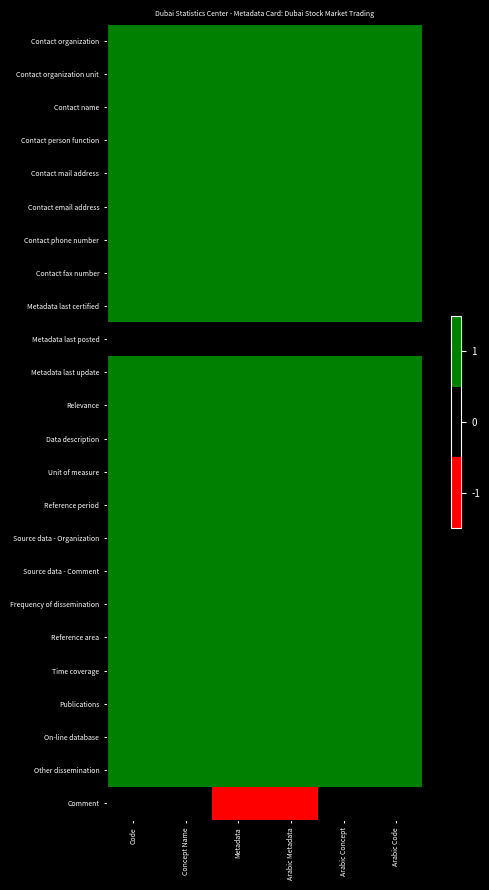

Reading left to right, what are all the values shown in this chart?

Contact organization: Code=1	Concept Name=1	Metadata=1	Arabic Metadata=1	Arabic Concept=1	Arabic Code=1
Contact organization unit: Code=1	Concept Name=1	Metadata=1	Arabic Metadata=1	Arabic Concept=1	Arabic Code=1
Contact name: Code=1	Concept Name=1	Metadata=1	Arabic Metadata=1	Arabic Concept=1	Arabic Code=1
Contact person function: Code=1	Concept Name=1	Metadata=1	Arabic Metadata=1	Arabic Concept=1	Arabic Code=1
Contact mail address: Code=1	Concept Name=1	Metadata=1	Arabic Metadata=1	Arabic Concept=1	Arabic Code=1
Contact email address: Code=1	Concept Name=1	Metadata=1	Arabic Metadata=1	Arabic Concept=1	Arabic Code=1
Contact phone number: Code=1	Concept Name=1	Metadata=1	Arabic Metadata=1	Arabic Concept=1	Arabic Code=1
Contact fax number: Code=1	Concept Name=1	Metadata=1	Arabic Metadata=1	Arabic Concept=1	Arabic Code=1
Metadata last certified: Code=1	Concept Name=1	Metadata=1	Arabic Metadata=1	Arabic Concept=1	Arabic Code=1
Metadata last posted: Code=0	Concept Name=0	Metadata=0	Arabic Metadata=0	Arabic Concept=0	Arabic Code=0
Metadata last update: Code=1	Concept Name=1	Metadata=1	Arabic Metadata=1	Arabic Concept=1	Arabic Code=1
Relevance: Code=1	Concept Name=1	Metadata=1	Arabic Metadata=1	Arabic Concept=1	Arabic Code=1
Data description: Code=1	Concept Name=1	Metadata=1	Arabic Metadata=1	Arabic Concept=1	Arabic Code=1
Unit of measure: Code=1	Concept Name=1	Metadata=1	Arabic Metadata=1	Arabic Concept=1	Arabic Code=1
Reference period: Code=1	Concept Name=1	Metadata=1	Arabic Metadata=1	Arabic Concept=1	Arabic Code=1
Source data - Organization: Code=1	Concept Name=1	Metadata=1	Arabic Metadata=1	Arabic Concept=1	Arabic Code=1
Source data - Comment: Code=1	Concept Name=1	Metadata=1	Arabic Metadata=1	Arabic Concept=1	Arabic Code=1
Frequency of dissemination: Code=1	Concept Name=1	Metadata=1	Arabic Metadata=1	Arabic Concept=1	Arabic Code=1
Reference area: Code=1	Concept Name=1	Metadata=1	Arabic Metadata=1	Arabic Concept=1	Arabic Code=1
Time coverage: Code=1	Concept Name=1	Metadata=1	Arabic Metadata=1	Arabic Concept=1	Arabic Code=1
Publications: Code=1	Concept Name=1	Metadata=1	Arabic Metadata=1	Arabic Concept=1	Arabic Code=1
On-line database: Code=1	Concept Name=1	Metadata=1	Arabic Metadata=1	Arabic Concept=1	Arabic Code=1
Other dissemination: Code=1	Concept Name=1	Metadata=1	Arabic Metadata=1	Arabic Concept=1	Arabic Code=1
Comment: Code=0	Concept Name=0	Metadata=-1	Arabic Metadata=-1	Arabic Concept=0	Arabic Code=0